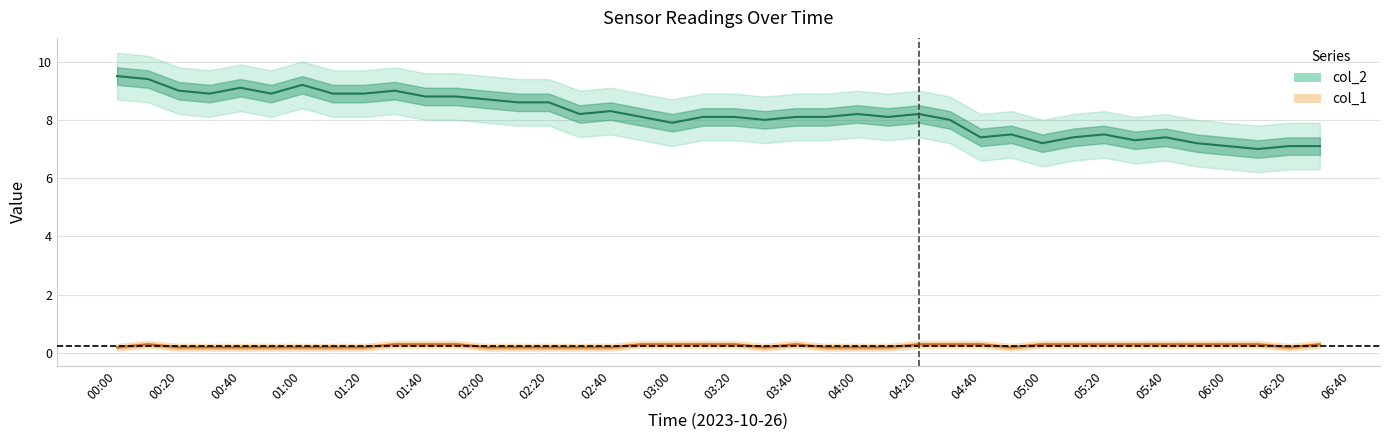

Does the chart have visible grid lines?

Yes